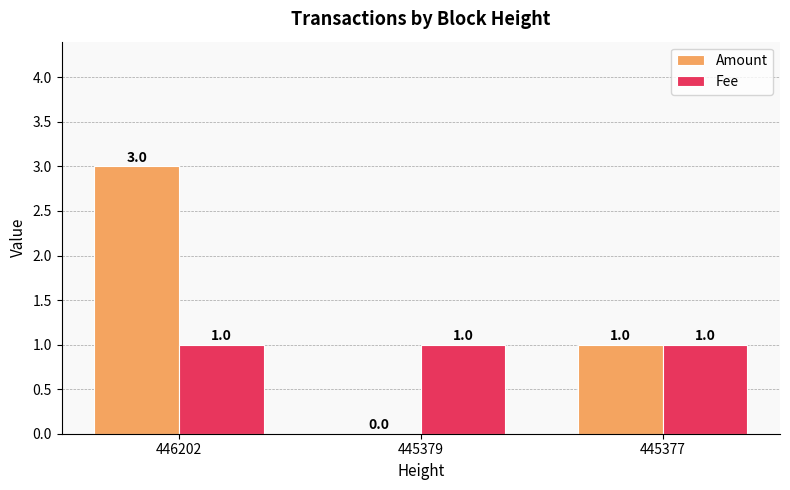

Which series changed the most between 445379 and 445377?

Amount